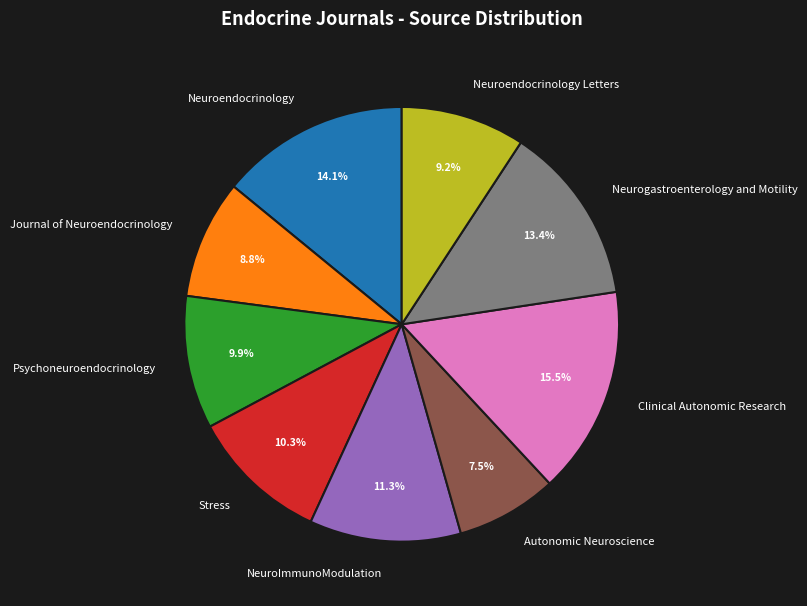

Combined, what portion of the pie is Autonomic Neuroscience and Clinical Autonomic Research?

23.0%